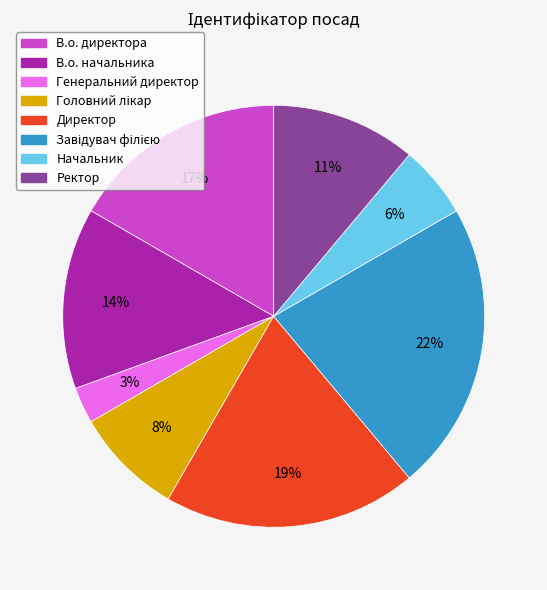

Is it true that В.о. начальника is 22% of the pie?

False